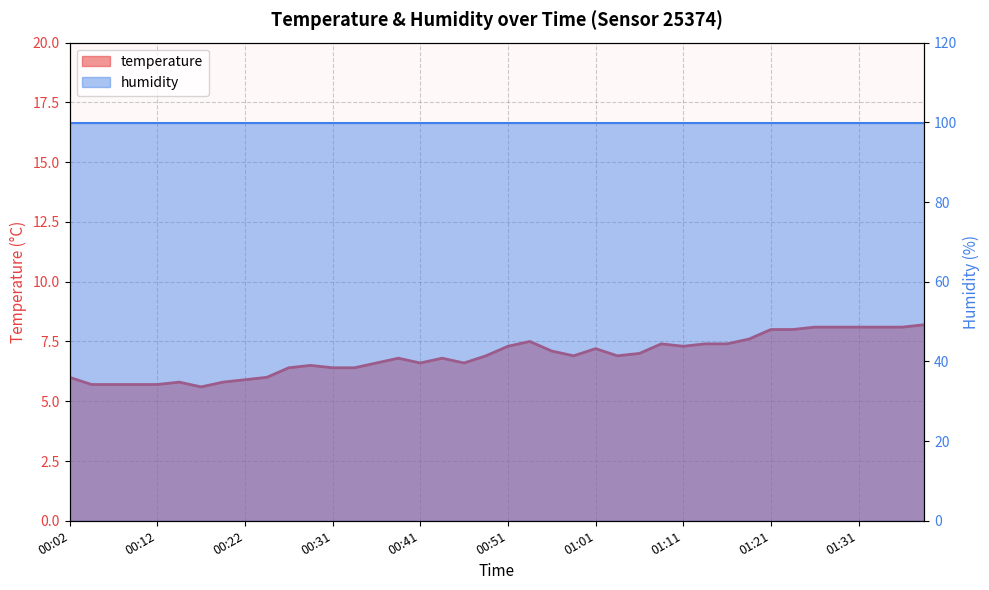

Where is the data nearest to the value 6?

00:02